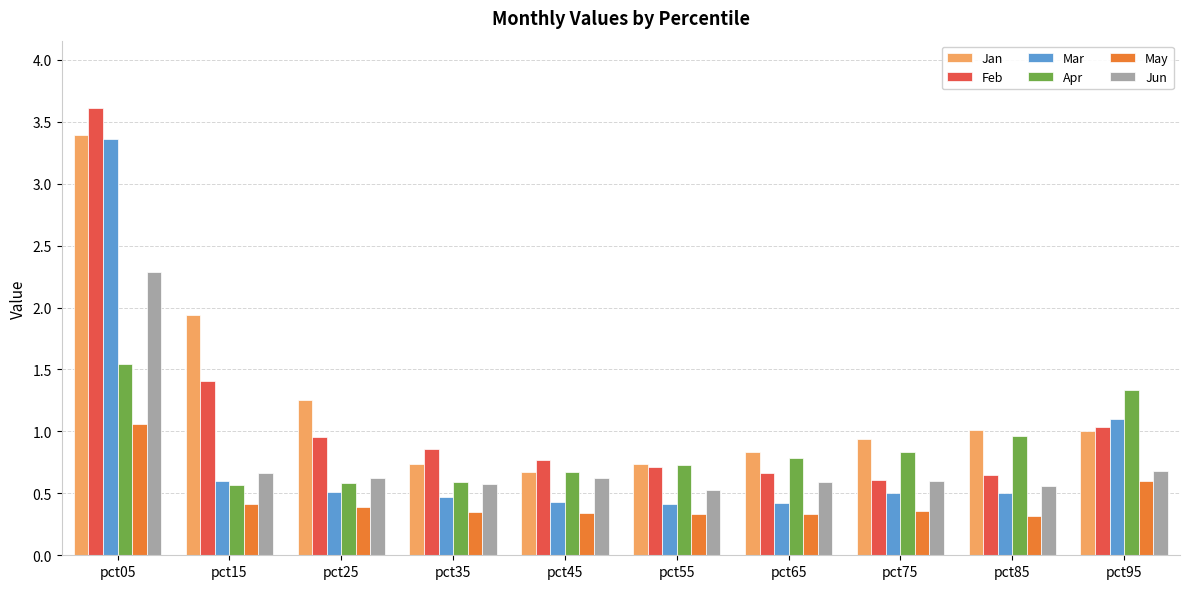

Which label corresponds to the largest value in the chart?

pct05